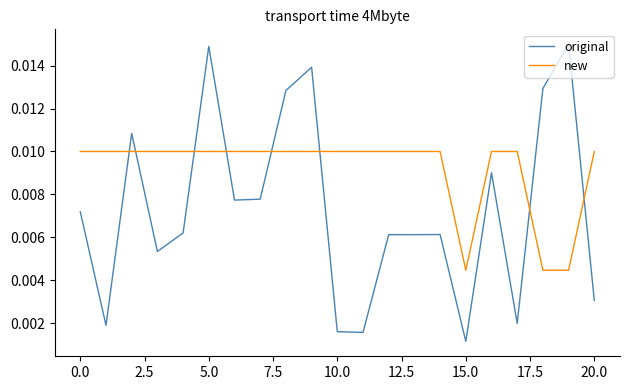

List the series in order of their overall mean, highest first.

new, original